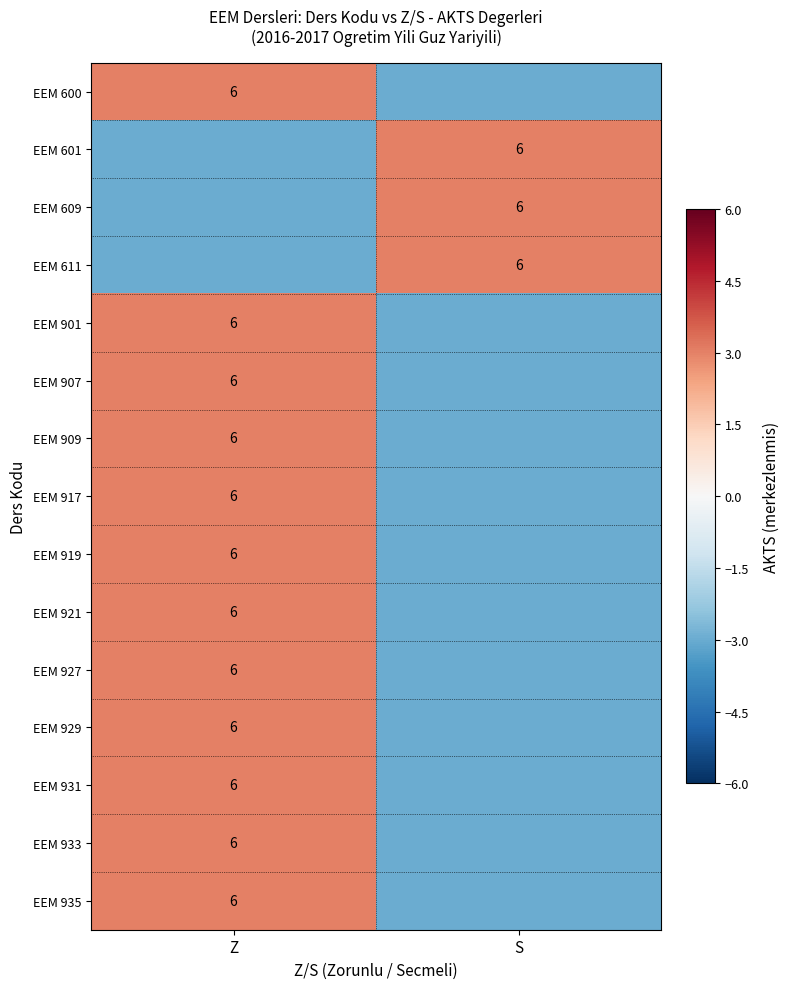

Is it true that EEM 909 equals 1 at Z?

False